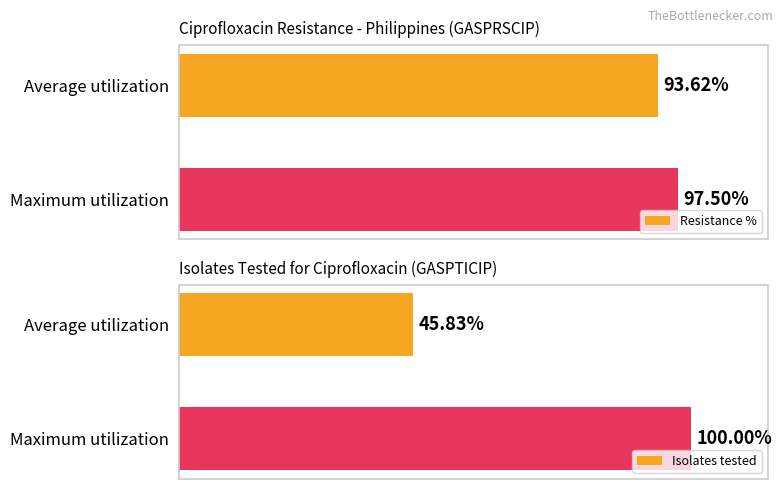

Rank the categories by Isolates tested value from highest to lowest.

Maximum utilization, Average utilization